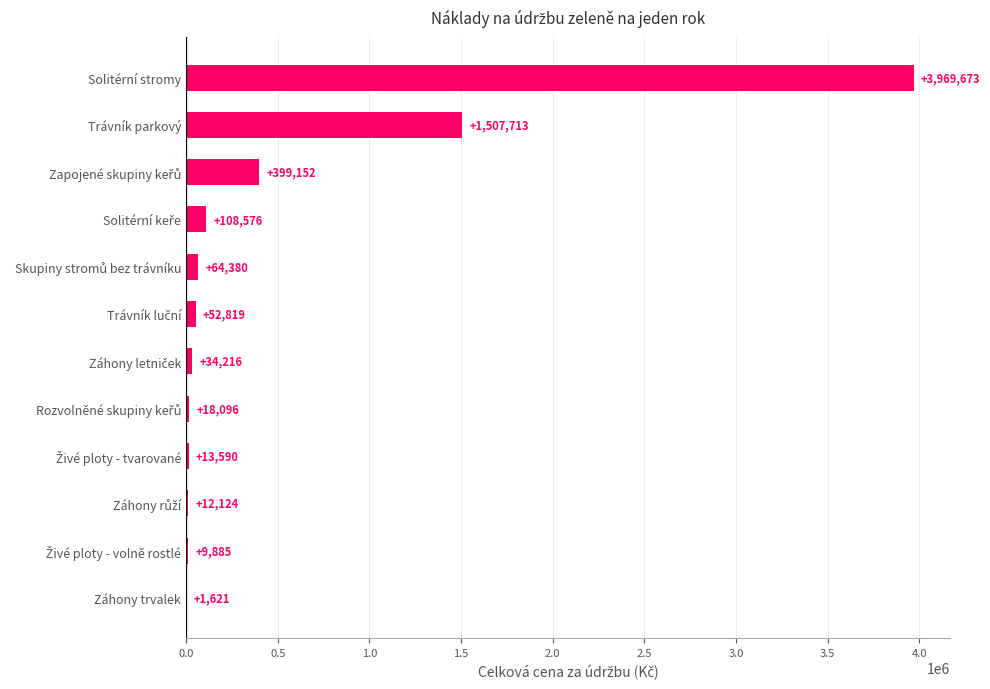

Which label corresponds to the largest value in the chart?

Solitérní stromy